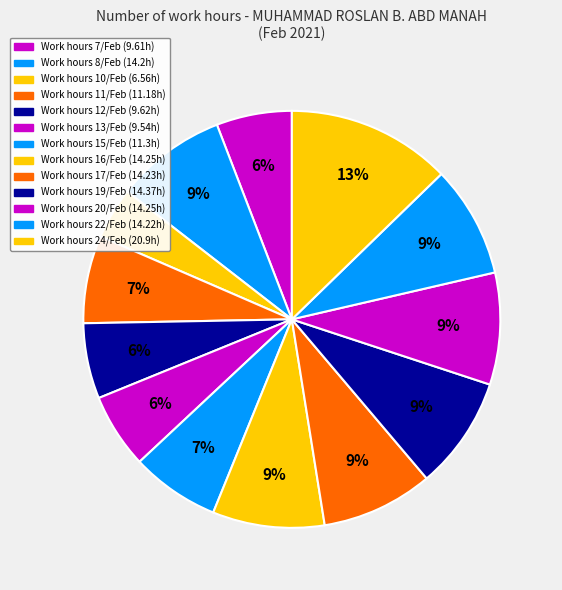

Count the number of slices in the pie.

13